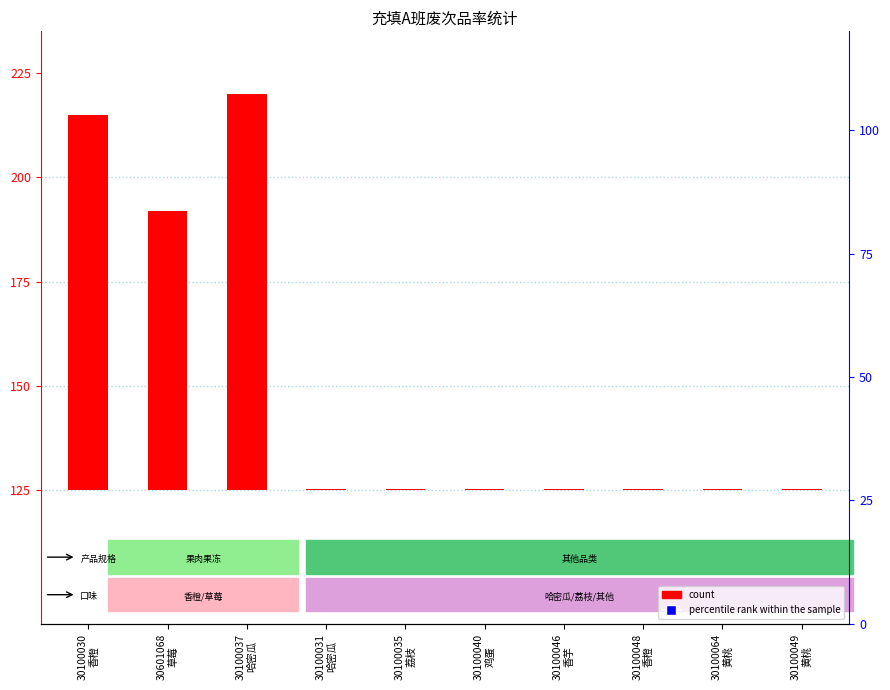

What are all the series names shown in the legend?

count, percentile rank within the sample